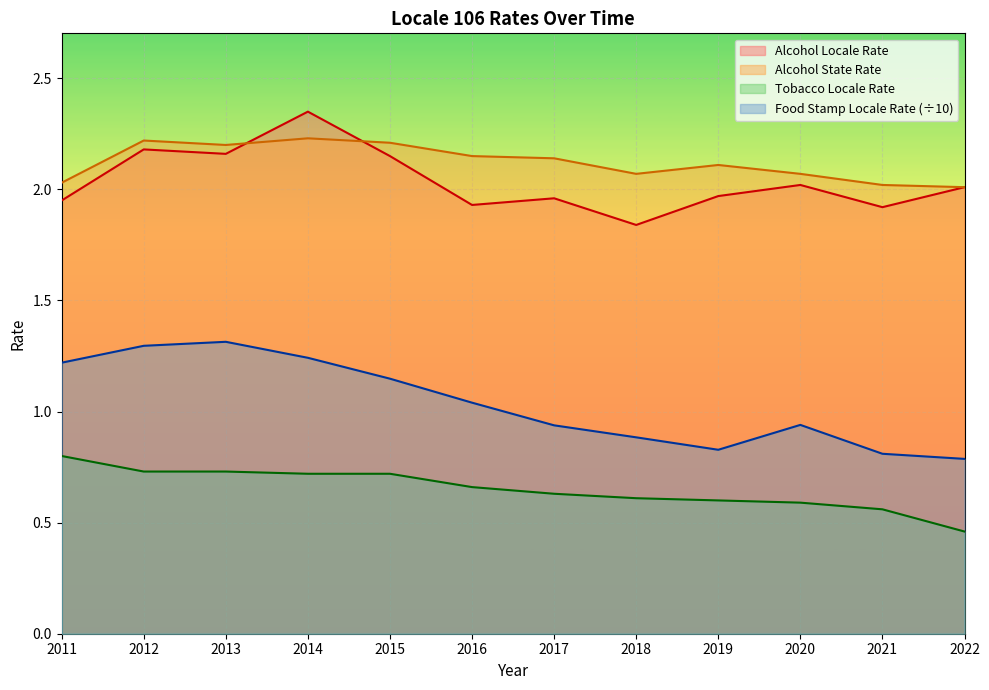

How many values in the locale_rate series are below 2?

6